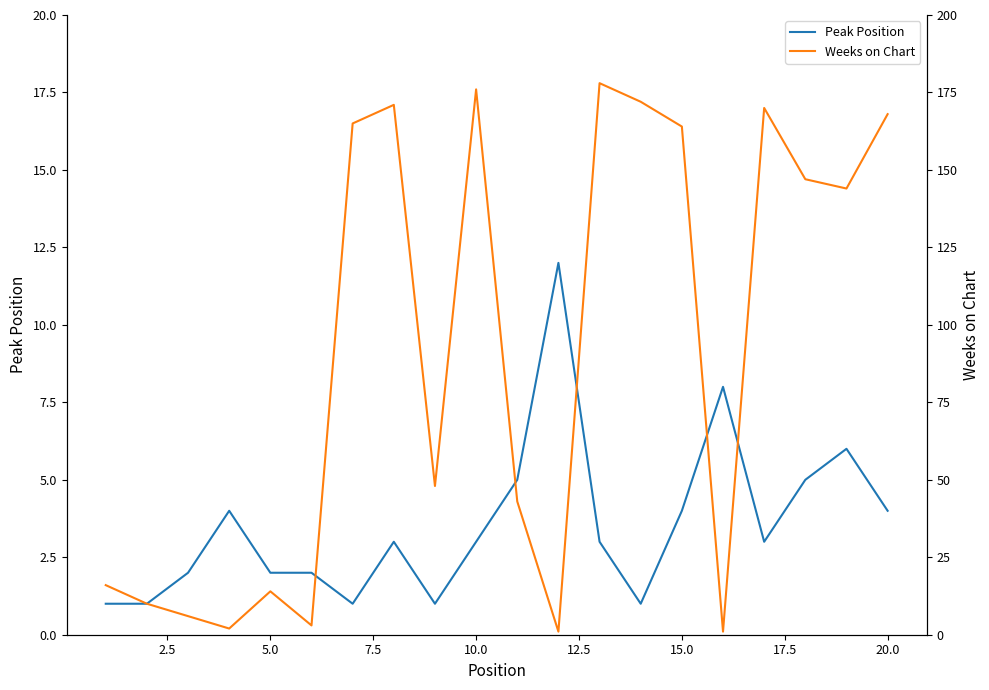

True or false: Peak Position has a value of 4 at 15.0.

True